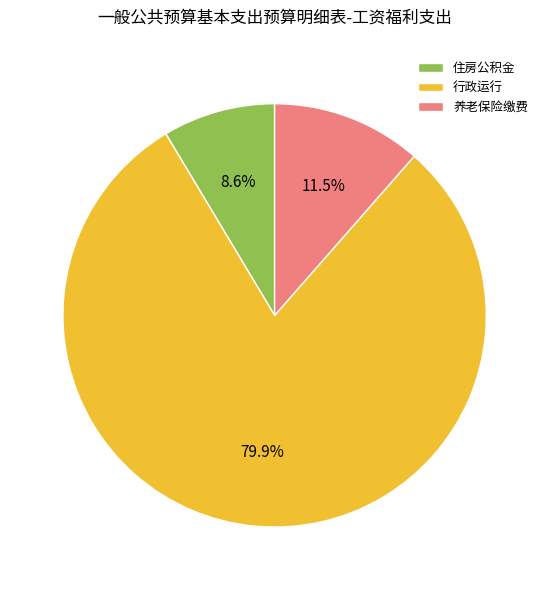

Which slice is the largest?

行政运行